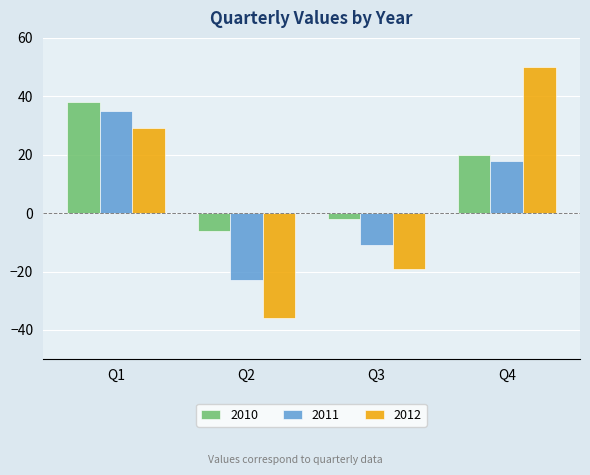

Is it true that 2011 equals 47 at Q1?

False